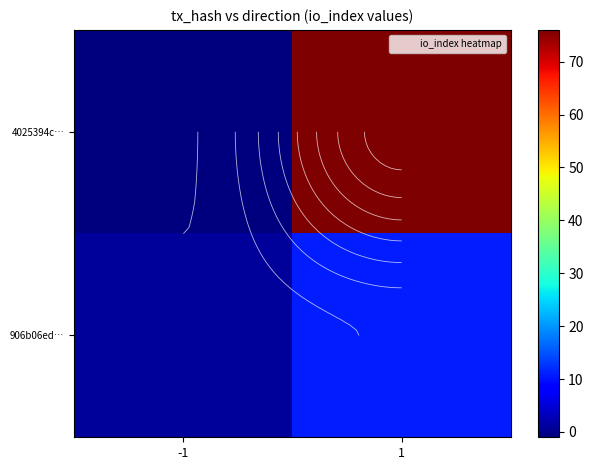

True or false: 4025394c… has a value of -1 at -1.

True